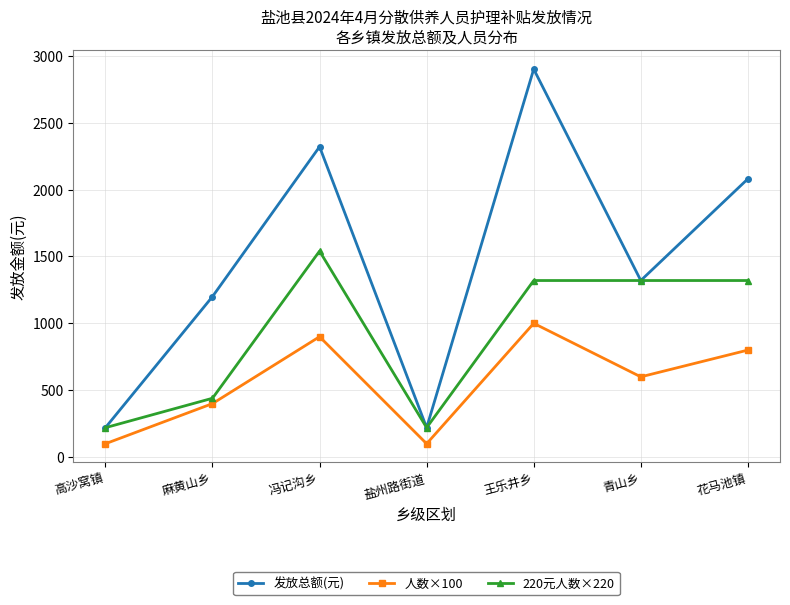

Rank the series at 王乐井乡 from lowest to highest value.

人数×100, 220元人数×220, 发放总额(元)